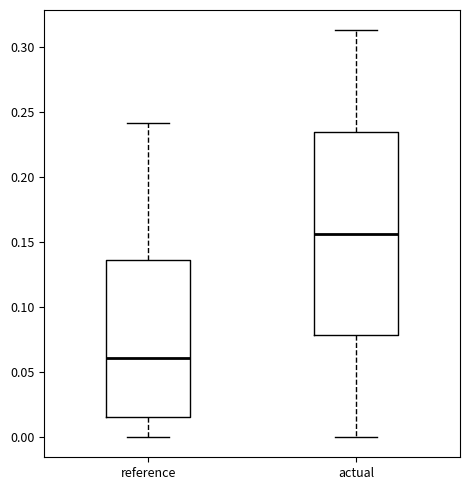

Reading left to right, transcribe this box plot: for each box, give where its median line is, the range the box spans, and where its two whiskers end, as read against the y-axis. The values are not printed on the chart, so give them approximately, as read against the axis.

reference: median 0.060, box 0.015 to 0.135, whiskers 0.000 to 0.240
actual: median 0.155, box 0.080 to 0.235, whiskers 0.000 to 0.315